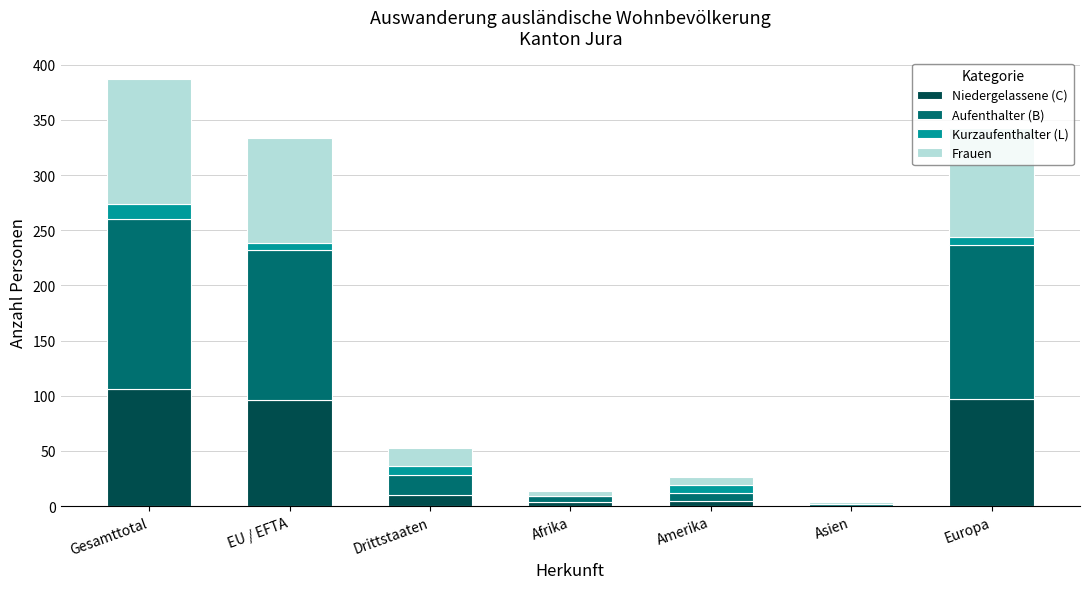

What is the highest value of the Niedergelassene (C) series?

106